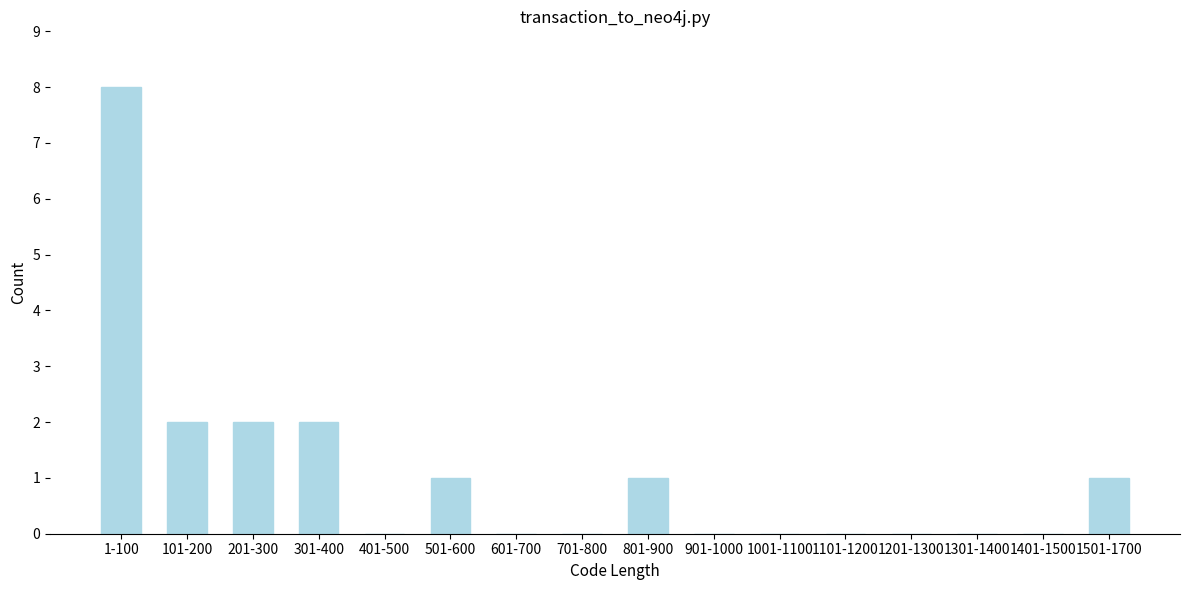

Reading left to right, extract all data points from this chart.

1-100=8	101-200=2	201-300=2	301-400=2	401-500=0	501-600=1	601-700=0	701-800=0	801-900=1	901-1000=0	1001-1100=0	1101-1200=0	1201-1300=0	1301-1400=0	1401-1500=0	1501-1700=1